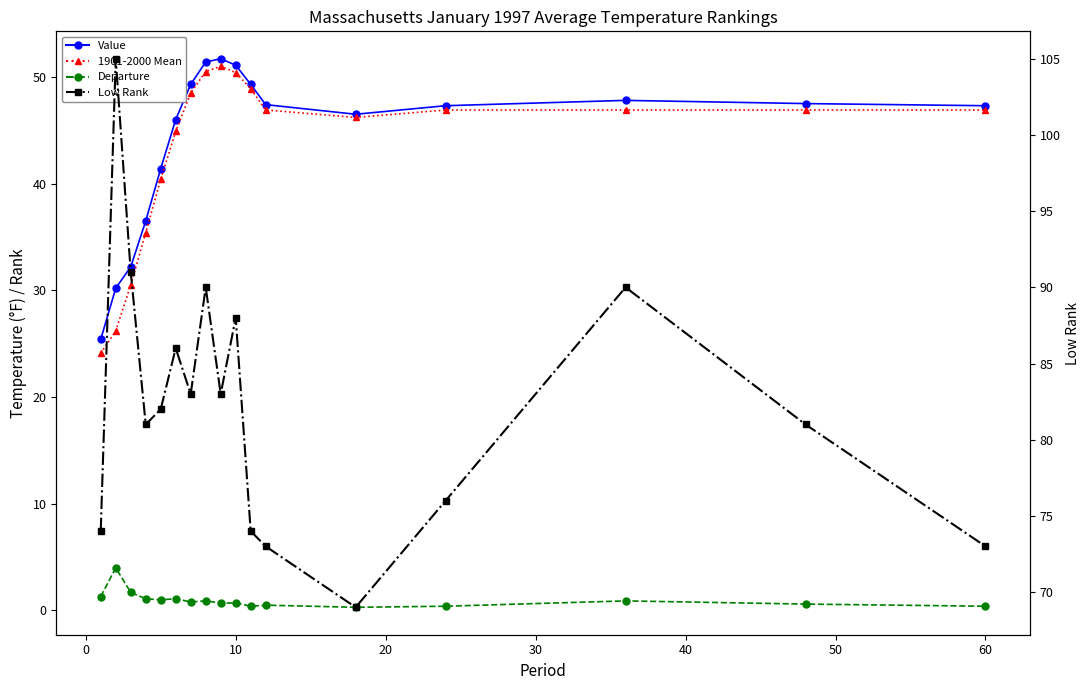

Which series has the largest total across all categories?

Low Rank